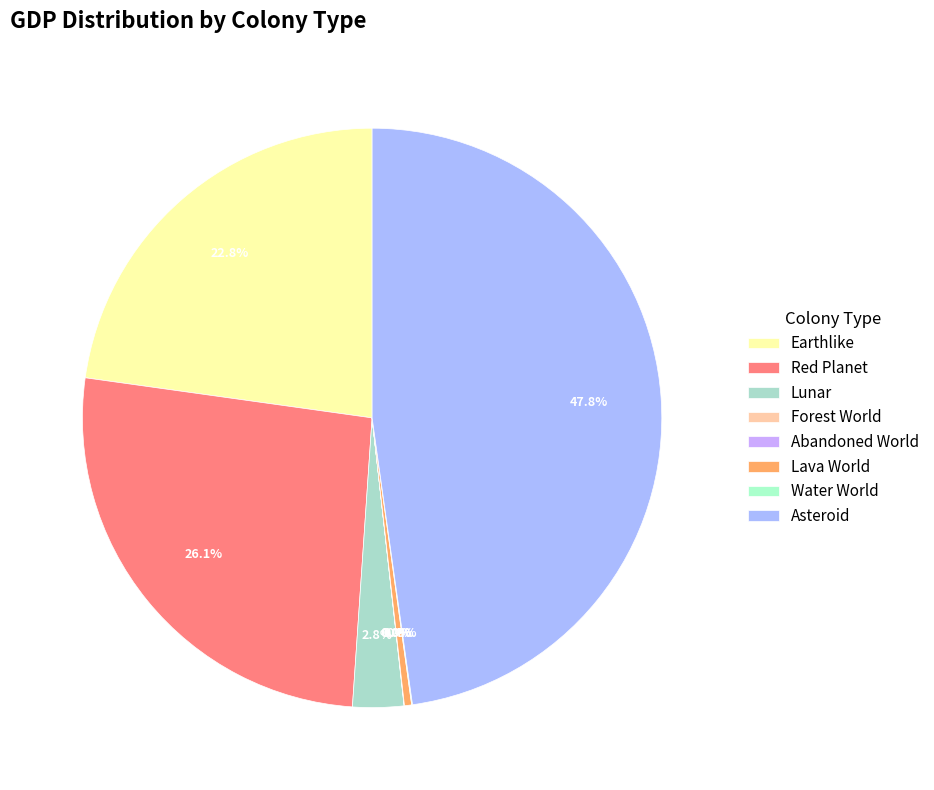

Is Earthlike the majority of the pie?

No